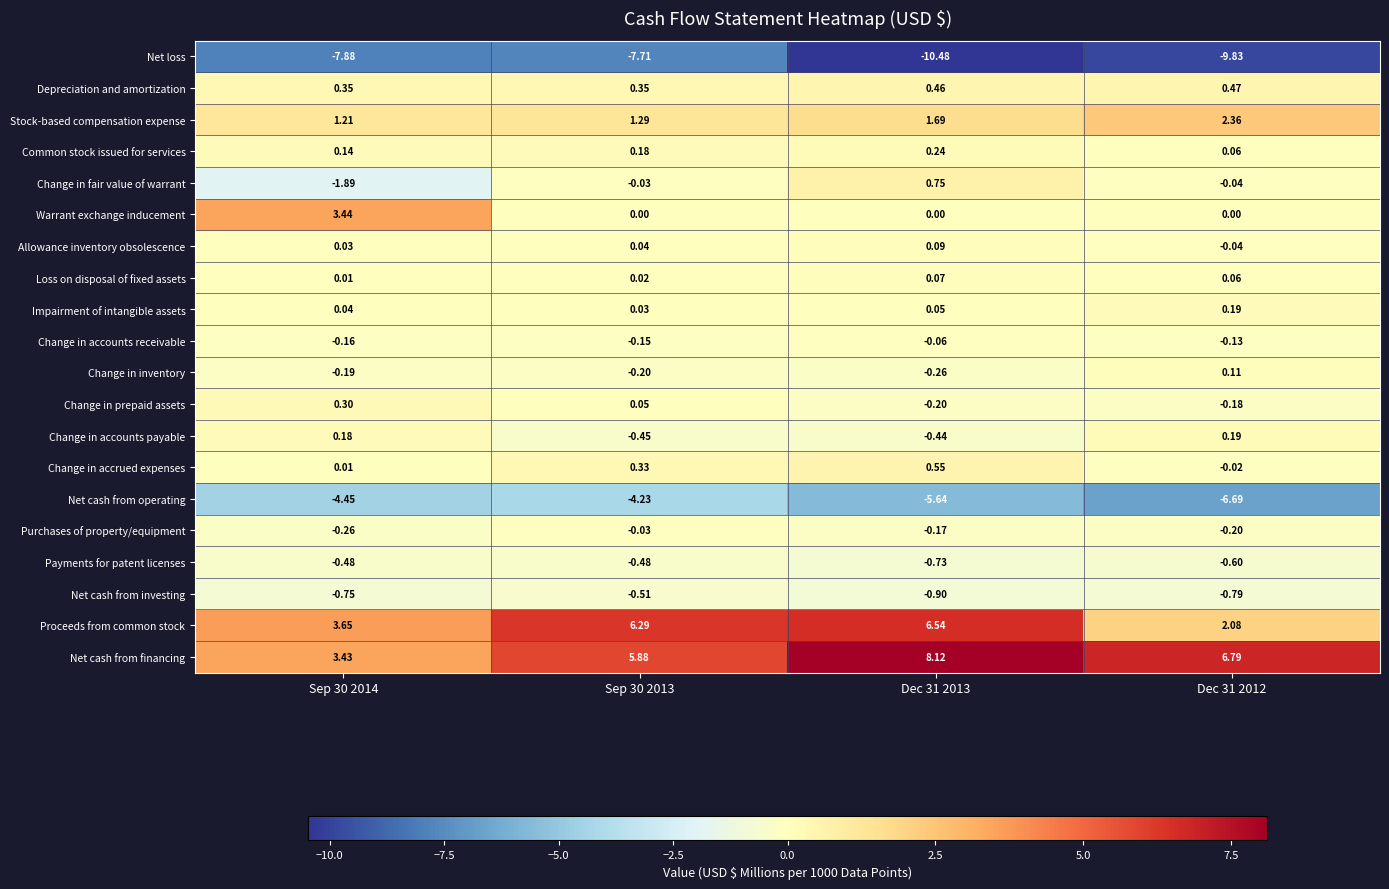

Rank the series at Dec 31 2013 from highest to lowest value.

Net cash from financing, Proceeds from common stock, Stock-based compensation expense, Change in fair value of warrant, Change in accrued expenses, Depreciation and amortization, Common stock issued for services, Allowance inventory obsolescence, Loss on disposal of fixed assets, Impairment of intangible assets, Warrant exchange inducement, Change in accounts receivable, Purchases of property/equipment, Change in prepaid assets, Change in inventory, Change in accounts payable, Payments for patent licenses, Net cash from investing, Net cash from operating, Net loss